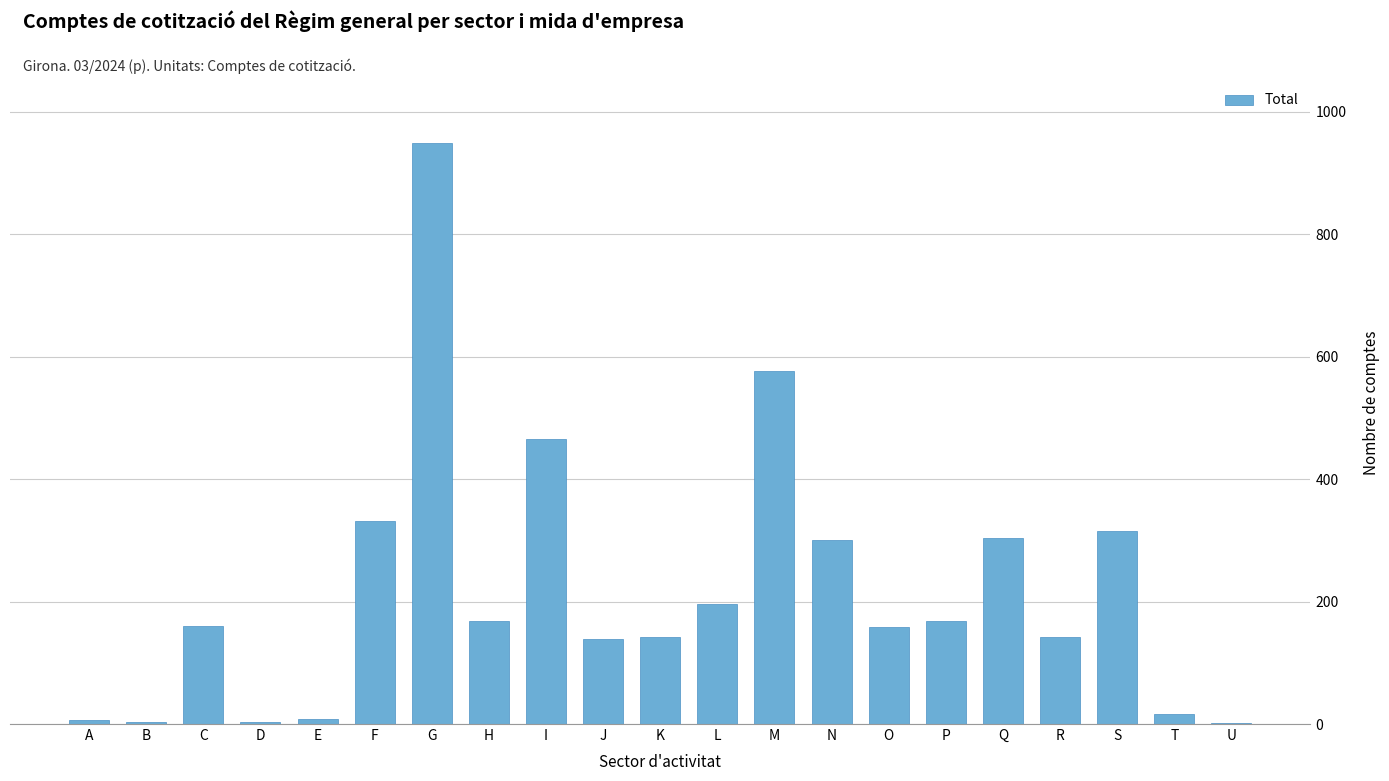

Count the number of categories in the chart.

21